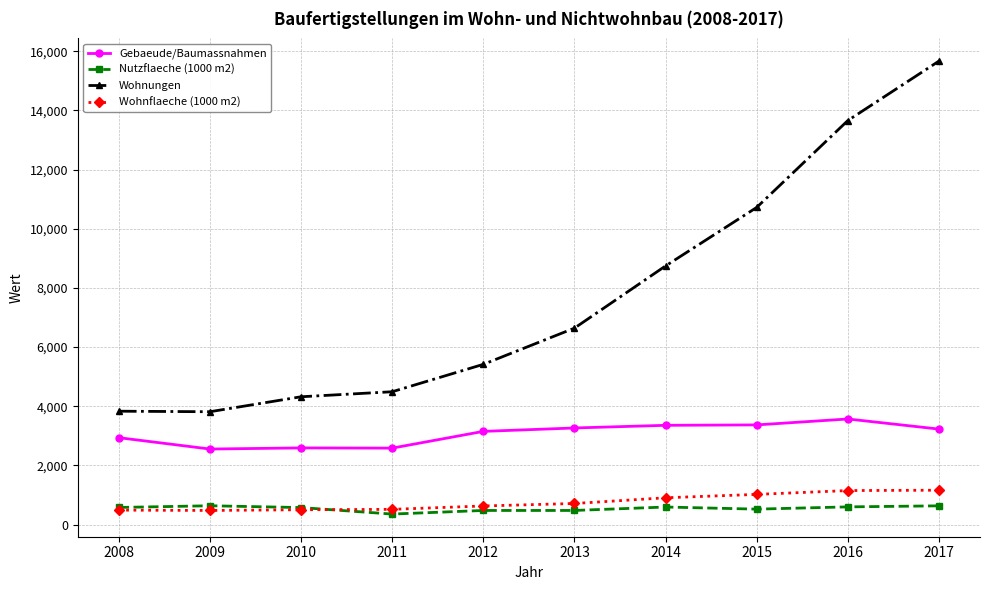

True or false: Wohnungen has more than 2 interior local peaks.

False